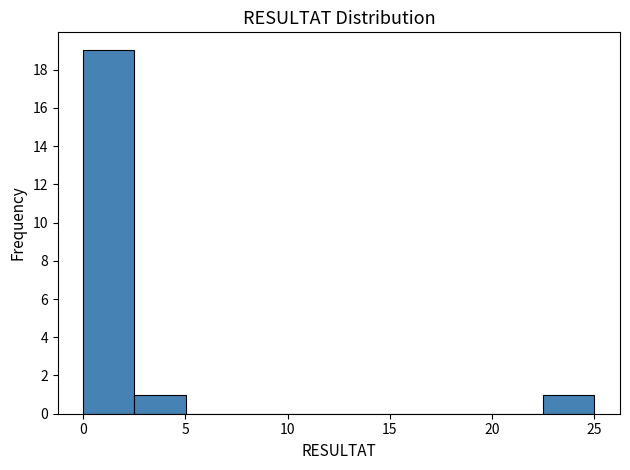

Reading left to right, list every bar in this chart as the range it spans on the x-axis followed by its height. Neither the bar edges nor the heights are printed on the chart, so give them approximately, as read against the axes.

0.0 to 2.5: 19
2.5 to 5.0: 1
5.0 to 7.5: 0
7.5 to 10.0: 0
10.0 to 12.5: 0
12.5 to 15.0: 0
15.0 to 17.5: 0
17.5 to 20.0: 0
20.0 to 22.5: 0
22.5 to 25.0: 1